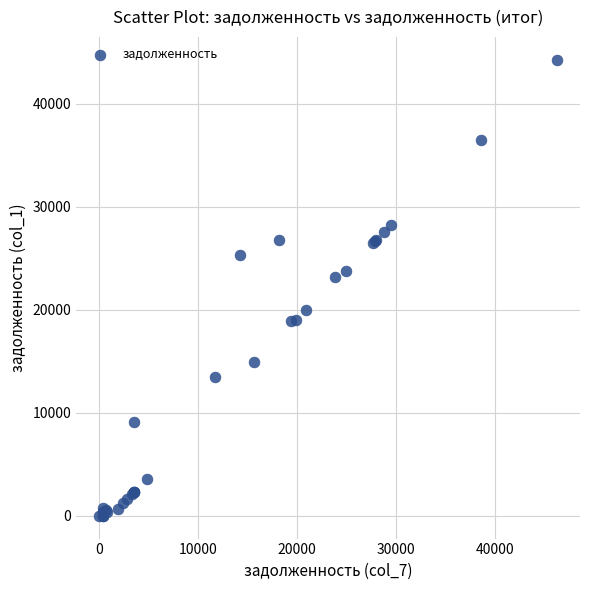

What Y value in the scatter plot is closest to 22147?

23167.6